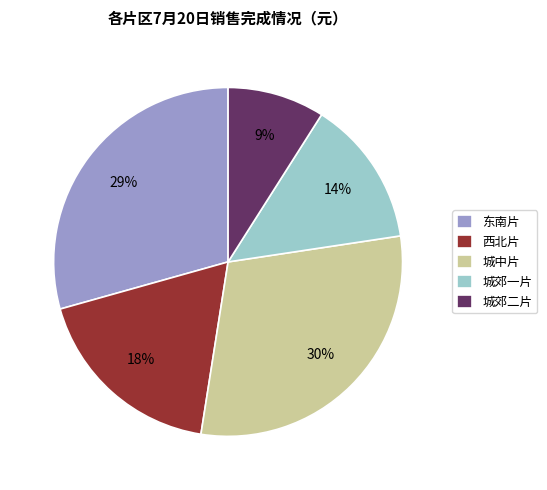

Which category has the biggest portion of the pie?

城中片